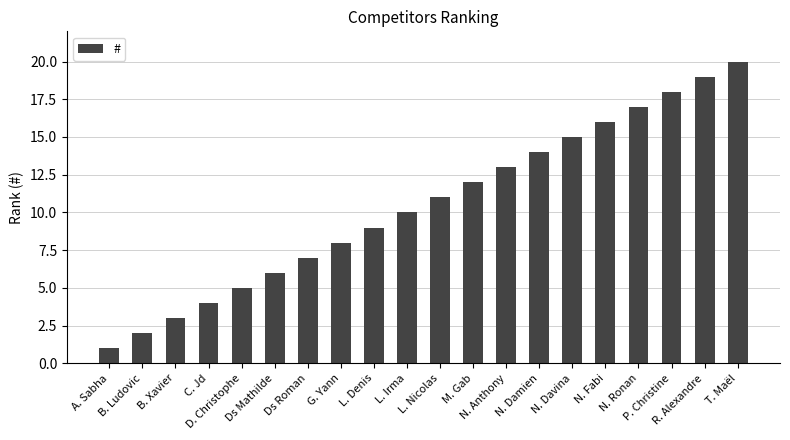

Reading left to right, list all the values displayed in this chart.

A. Sabha=1	B. Ludovic=2	B. Xavier=3	C. Jd=4	D. Christophe=5	Ds Mathilde=6	Ds Roman=7	G. Yann=8	L. Denis=9	L. Irma=10	L. Nicolas=11	M. Gab=12	N. Anthony=13	N. Damien=14	N. Davina=15	N. Fabi=16	N. Ronan=17	P. Christine=18	R. Alexandre=19	T. Maël=20